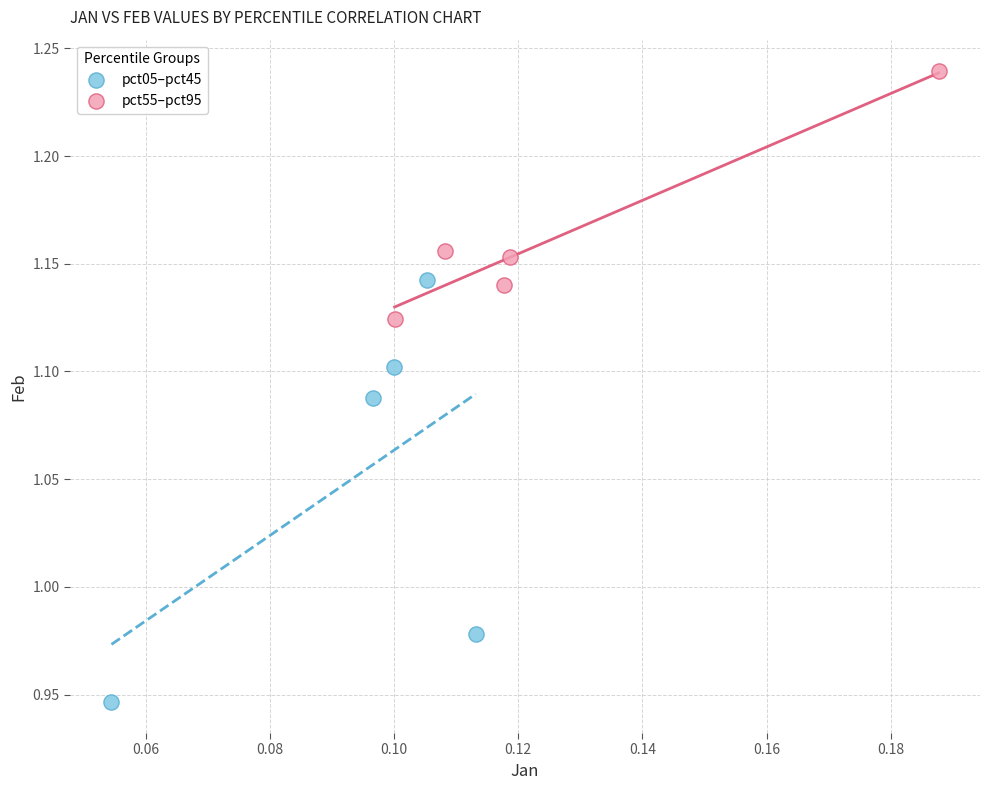

Which series reaches the minimum Y coordinate?

pct05–pct45